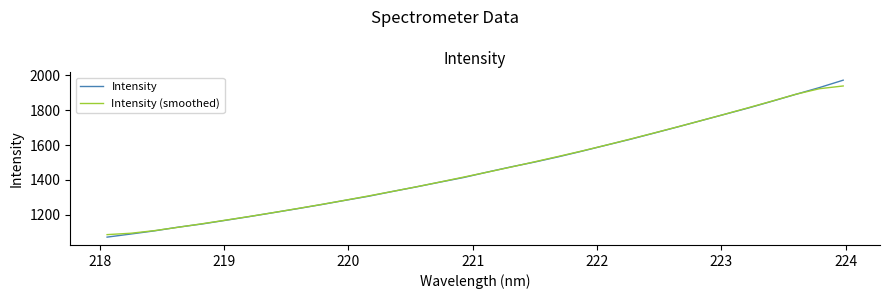

At how many categories does at least one series exceed 1910?

2